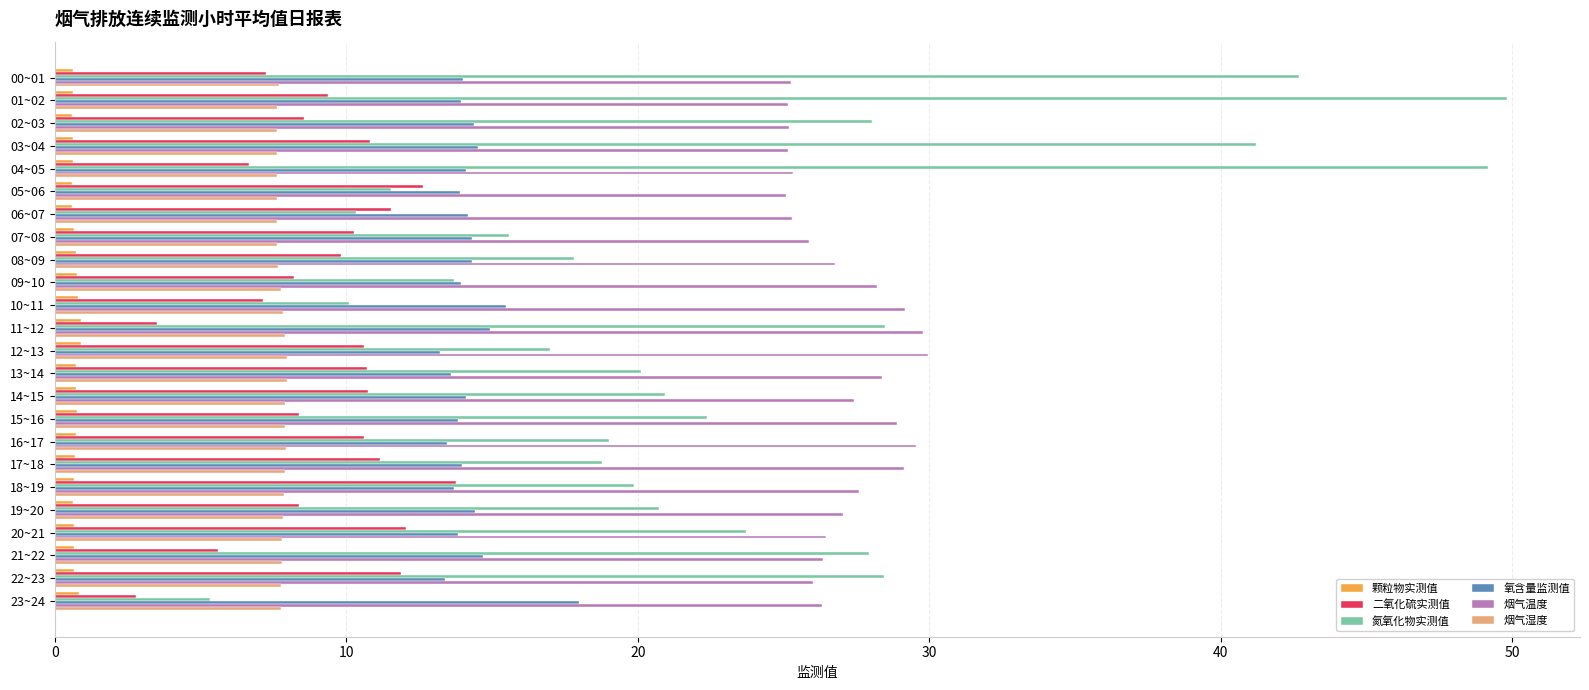

What is the difference between the maximum and minimum values in the 氮氧化物实测值 series?

44.5